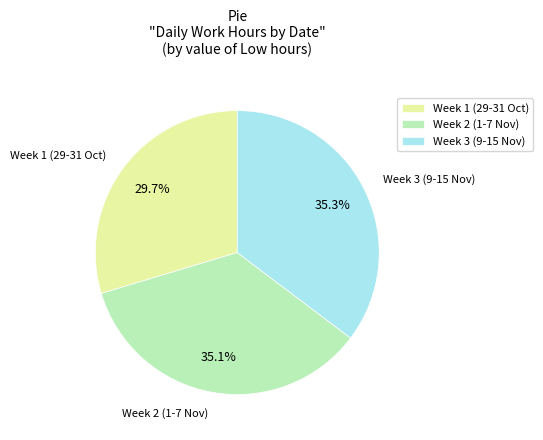

Does Week 1 (29-31 Oct) represent more than half of the total?

No